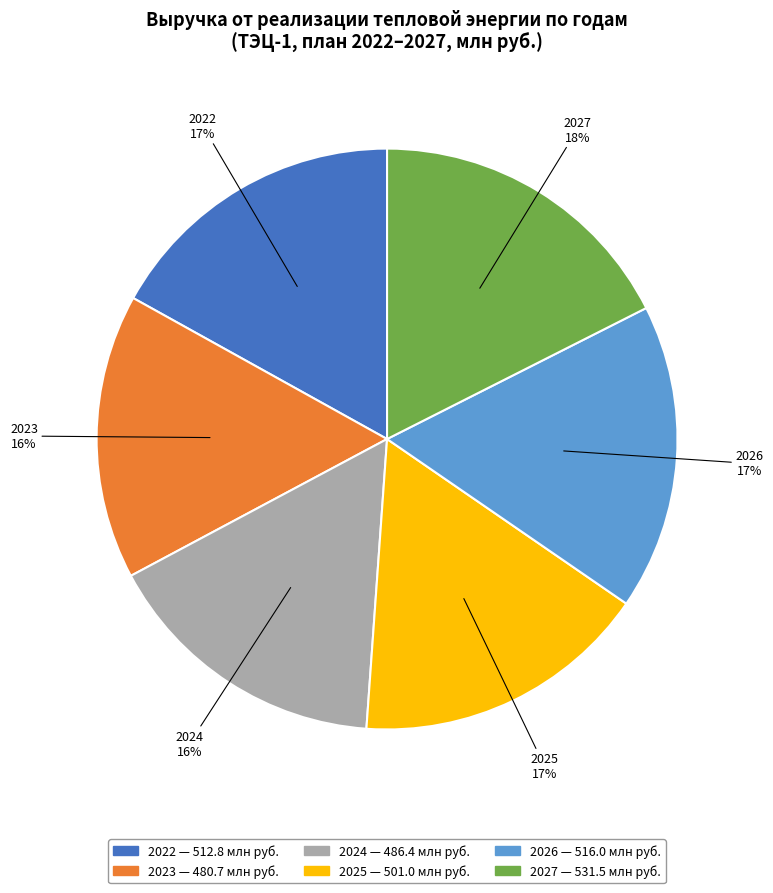

Count the number of slices in the pie.

6